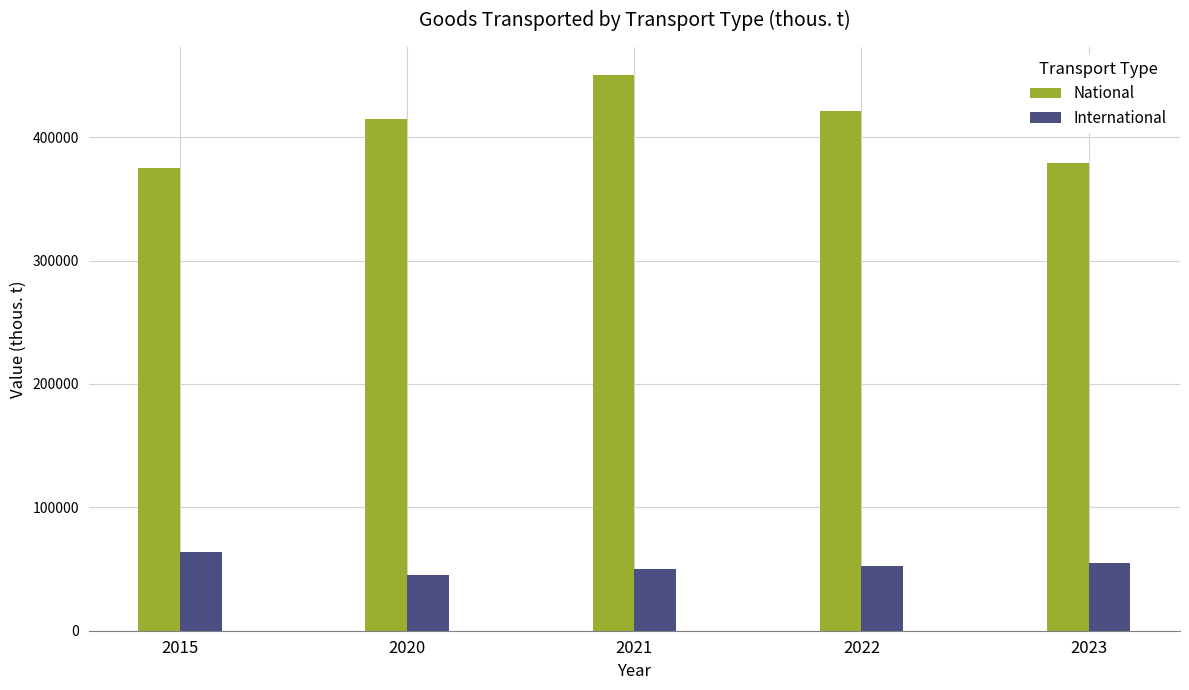

Reading left to right, transcribe all the data shown in this chart.

National: 2015=375105.8	2020=414830.3	2021=450523.8	2022=421563.6	2023=379008.2
International: 2015=63800.4	2020=44872.9	2021=49764.4	2022=52124.3	2023=54676.5